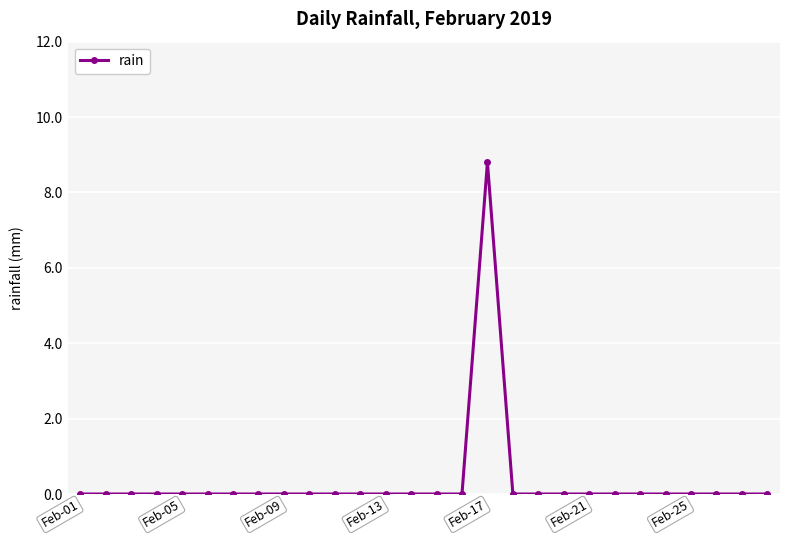

How many distinct data groups are displayed?

1